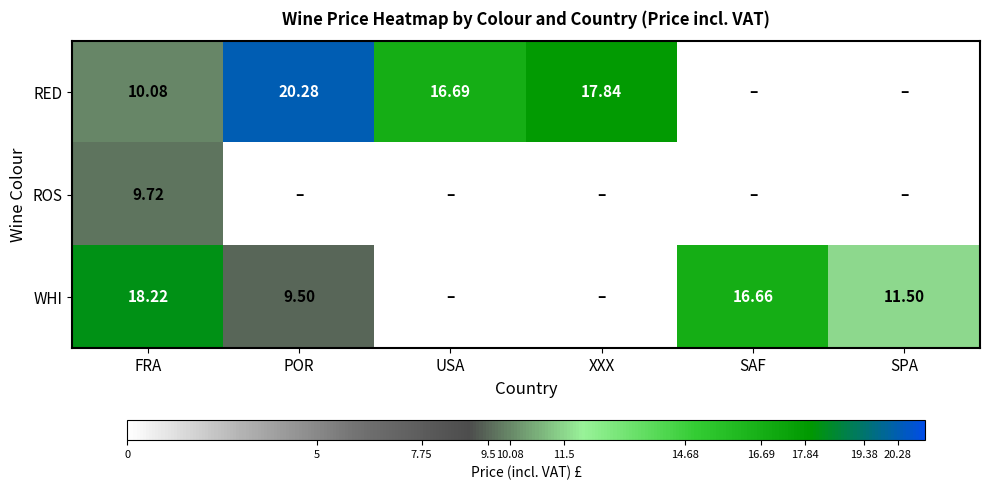

The value of RED at SAF is 6.7. True or false?

False